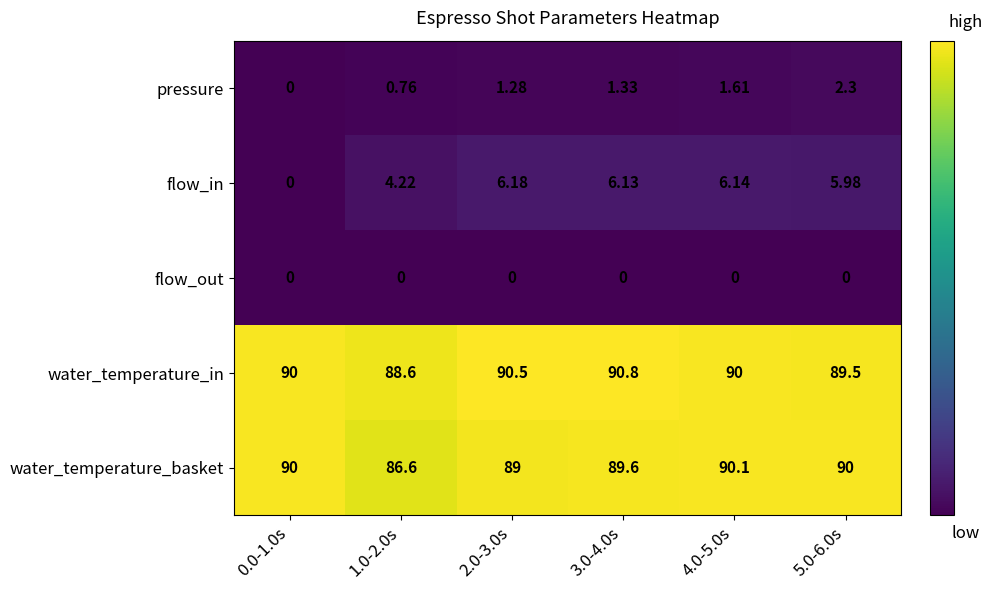

Which series has the widest spread of values?

flow_in